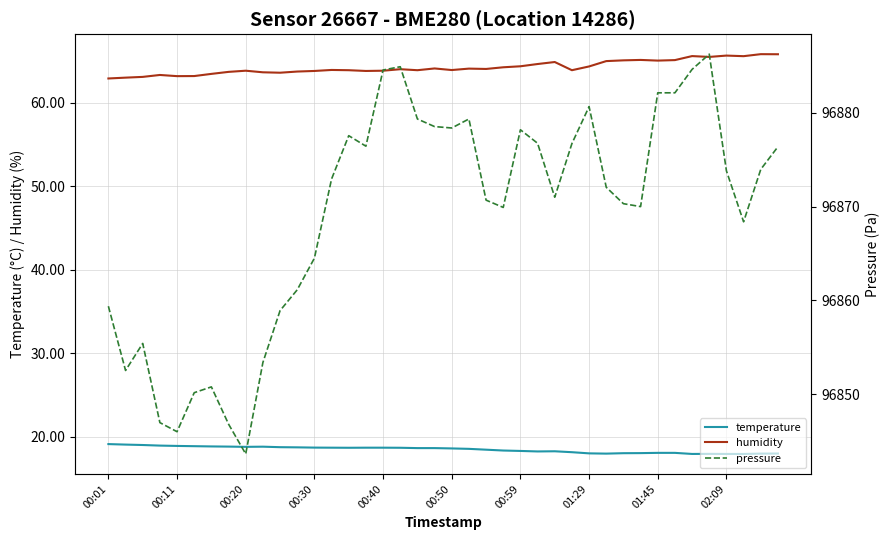

How many categories are shown in the chart?

40